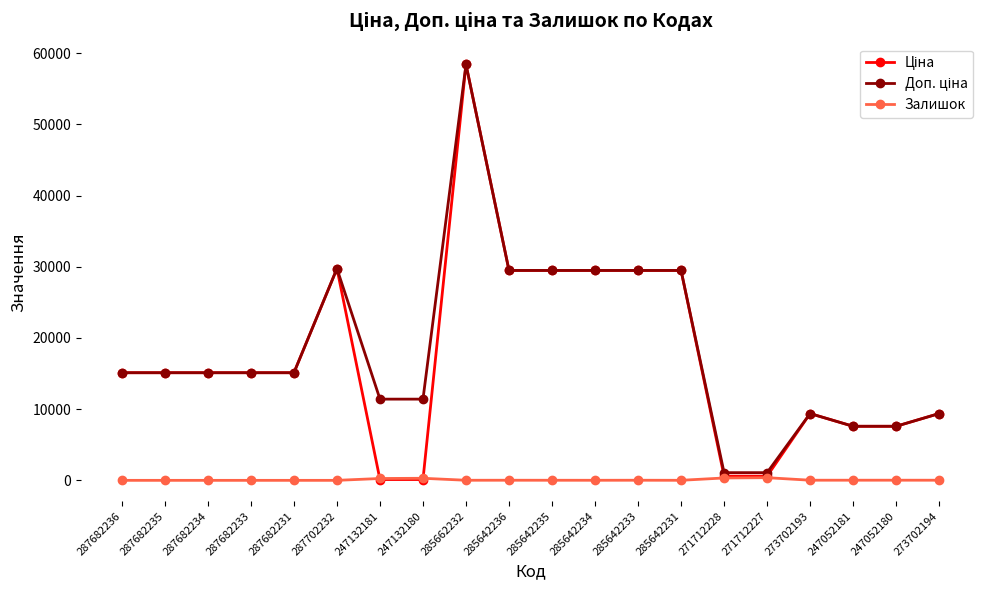

At which category is the sum across all series the highest?

285662232